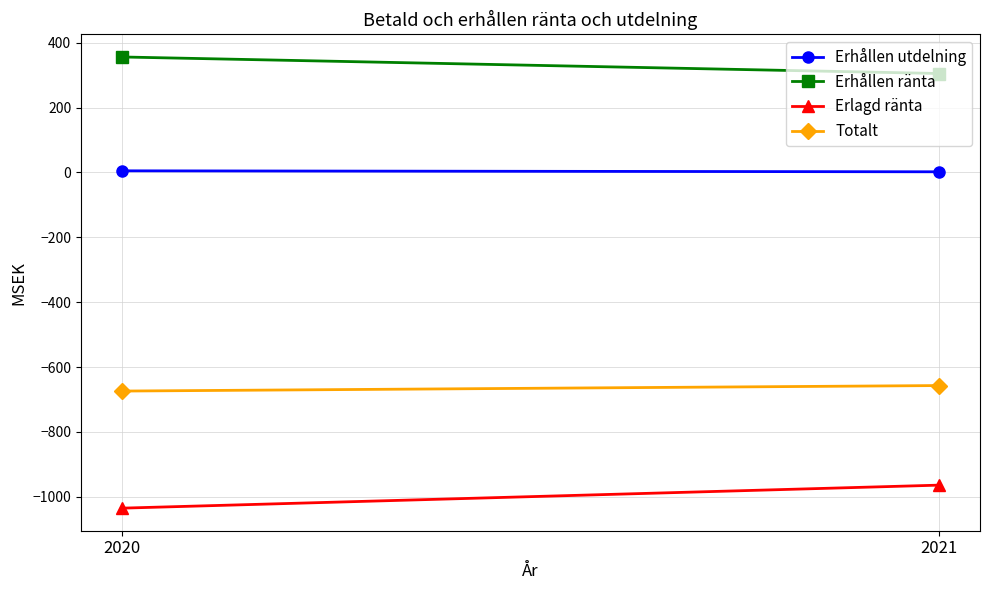

What is the value of the Totalt point at the 1st from the left?

-674